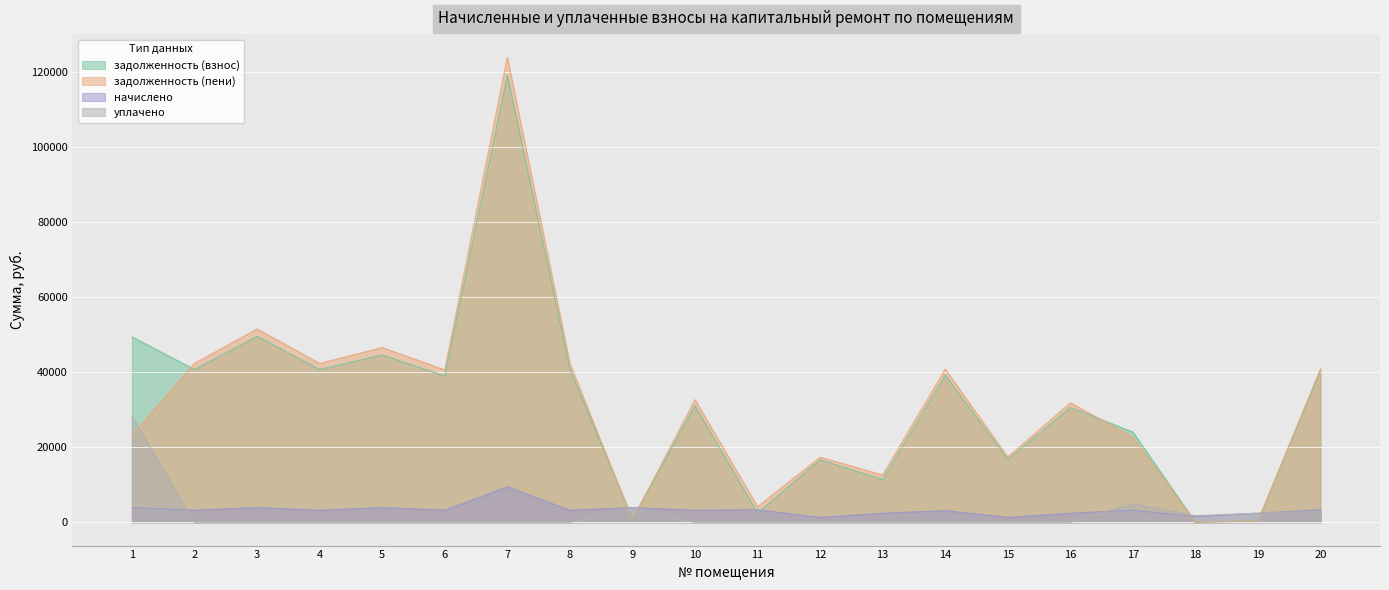

Is the value of задолженность (взнос) at 4 greater than the value of задолженность (пени) at 16?

Yes